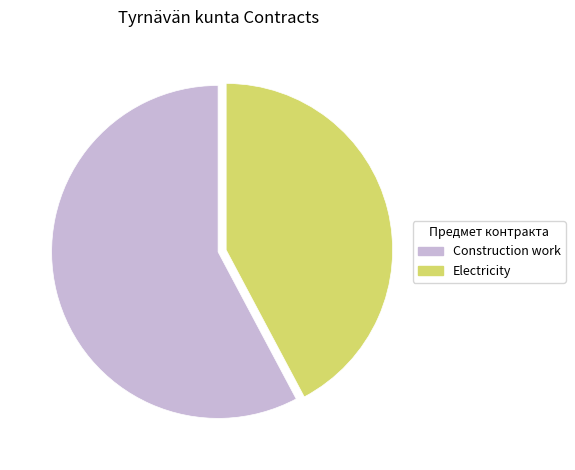

Which category has the smallest portion of the pie?

Electricity